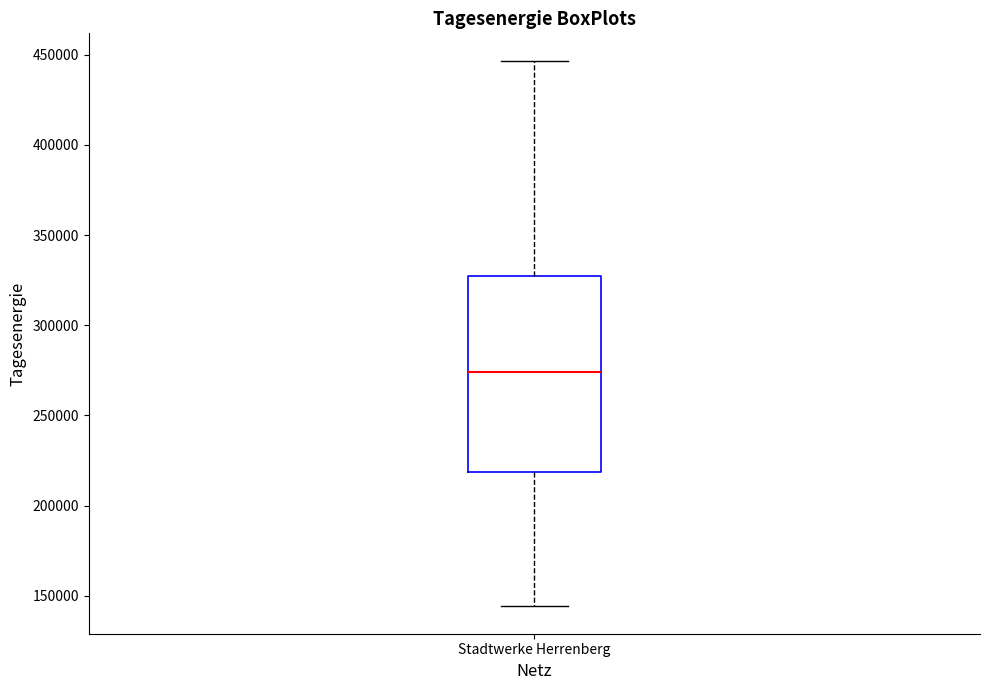

Read this box plot against the y-axis: the position of the median line, the range covered by the box, and the ends of both whiskers. The values are not printed on the chart, so give them approximately, as read against the axis.

median 275000, box 220000 to 325000, whiskers 145000 to 445000